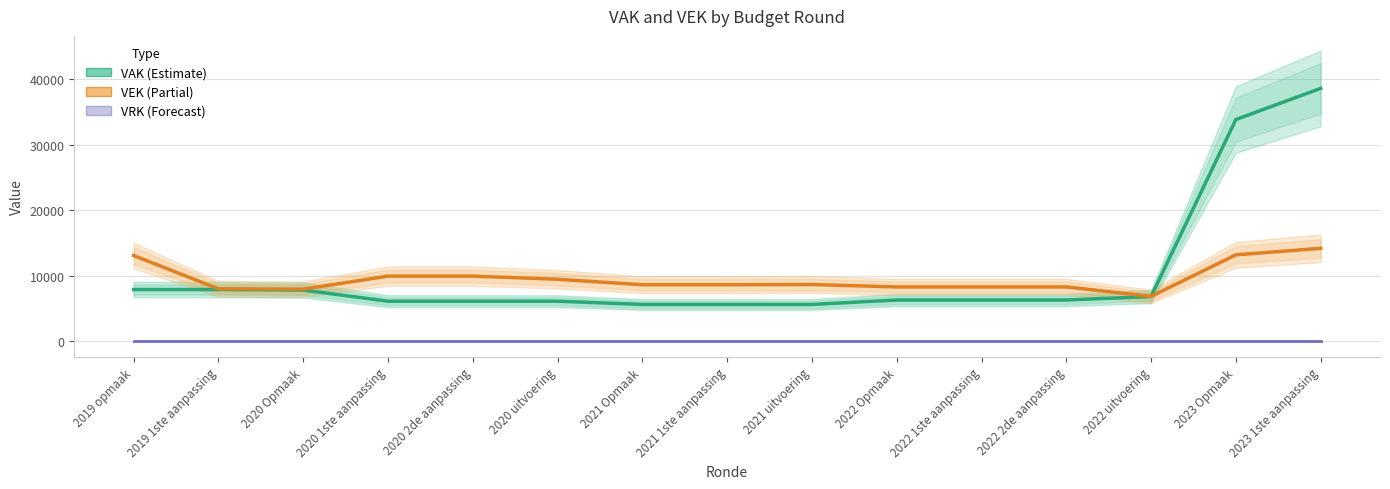

Rank the series at 2023 1ste aanpassing from lowest to highest value.

VRK, VEK, VAK